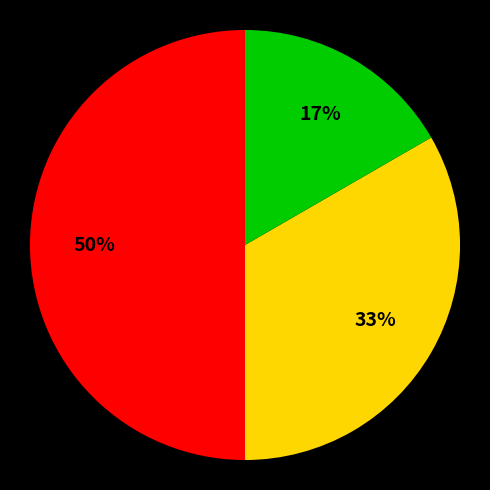

To the nearest percent, what is the average slice percentage?

33%